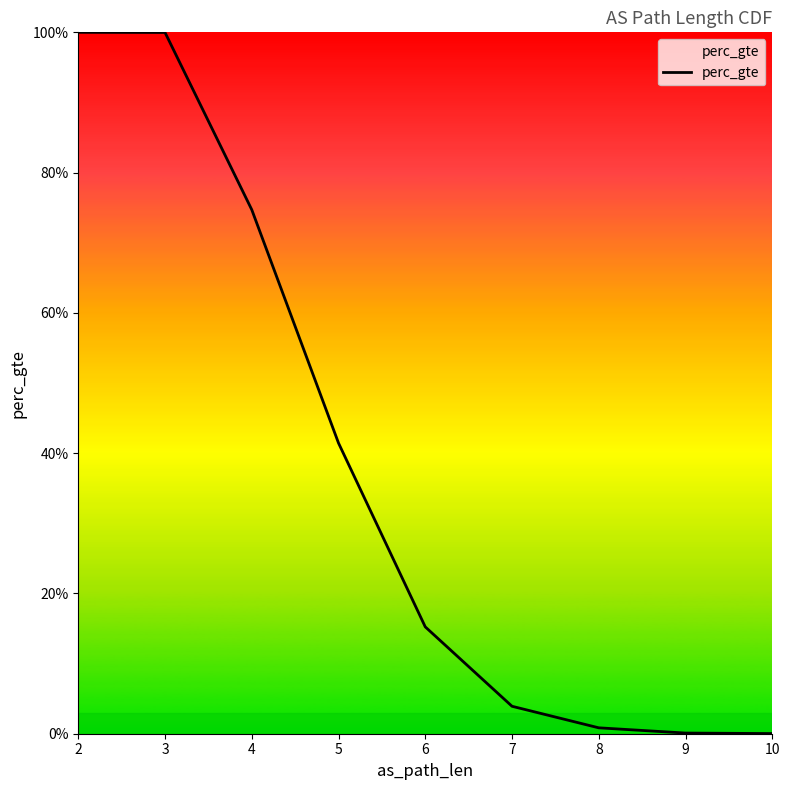

What is the greatest value displayed?

1.0